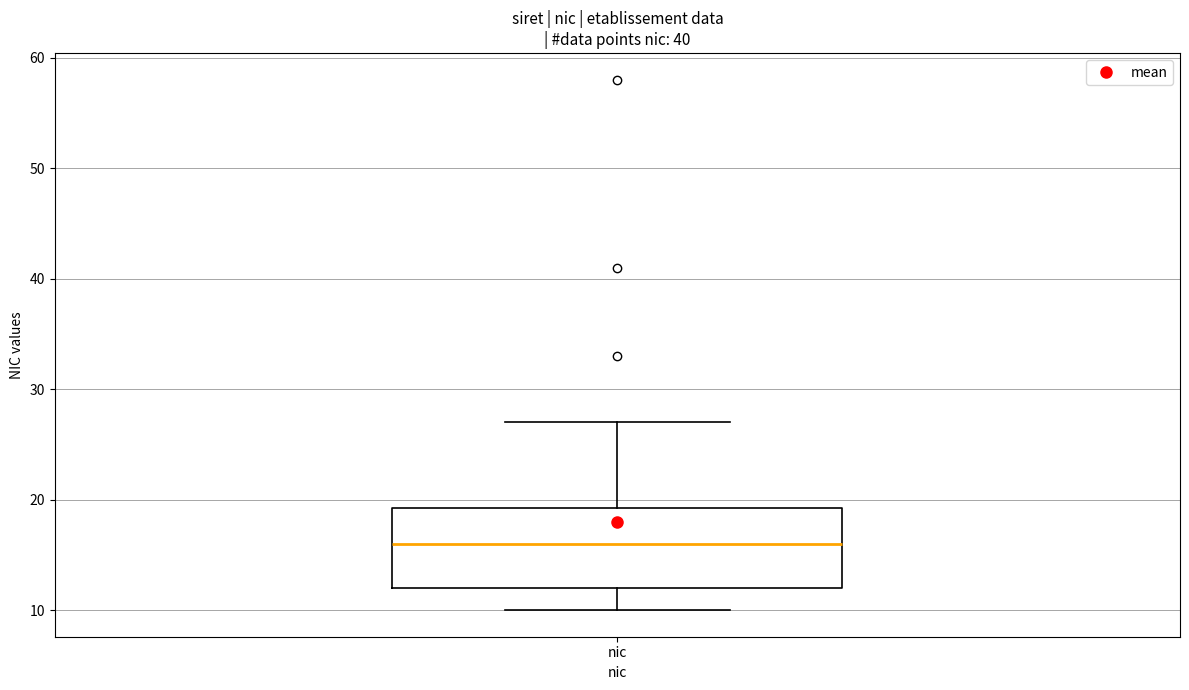

Where does the lower whisker of the box for nic end on the y-axis? The values are not printed on the chart, so give them approximately, as read against the axis.

10